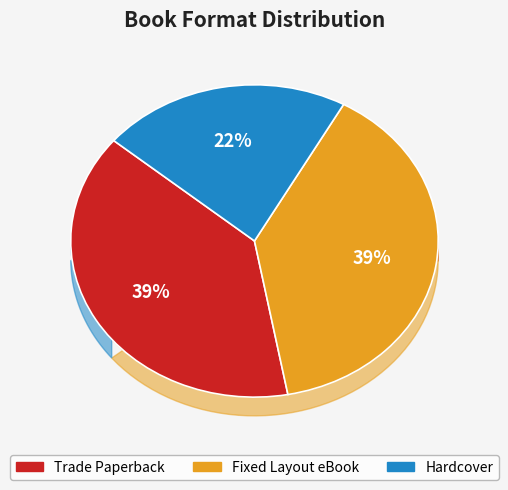

To the nearest percent, what is the difference between the largest and smallest slice percentages?

17%